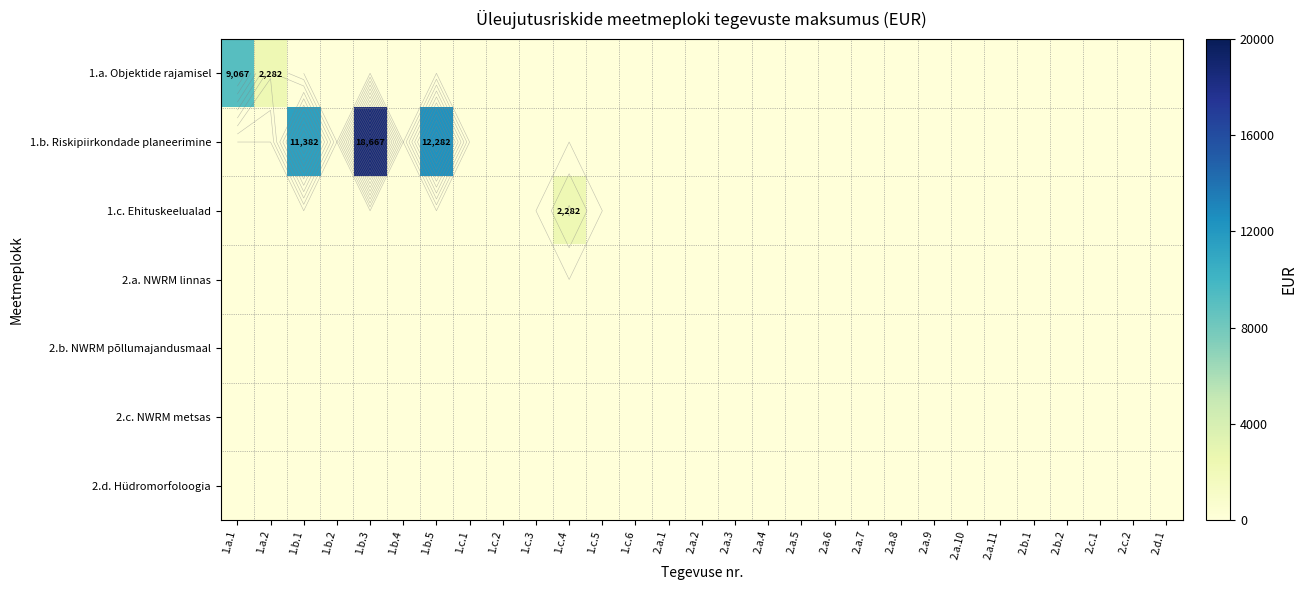

Which series changed the most between 1.c.1 and 2.a.6?

1.a. Objektide rajamisel